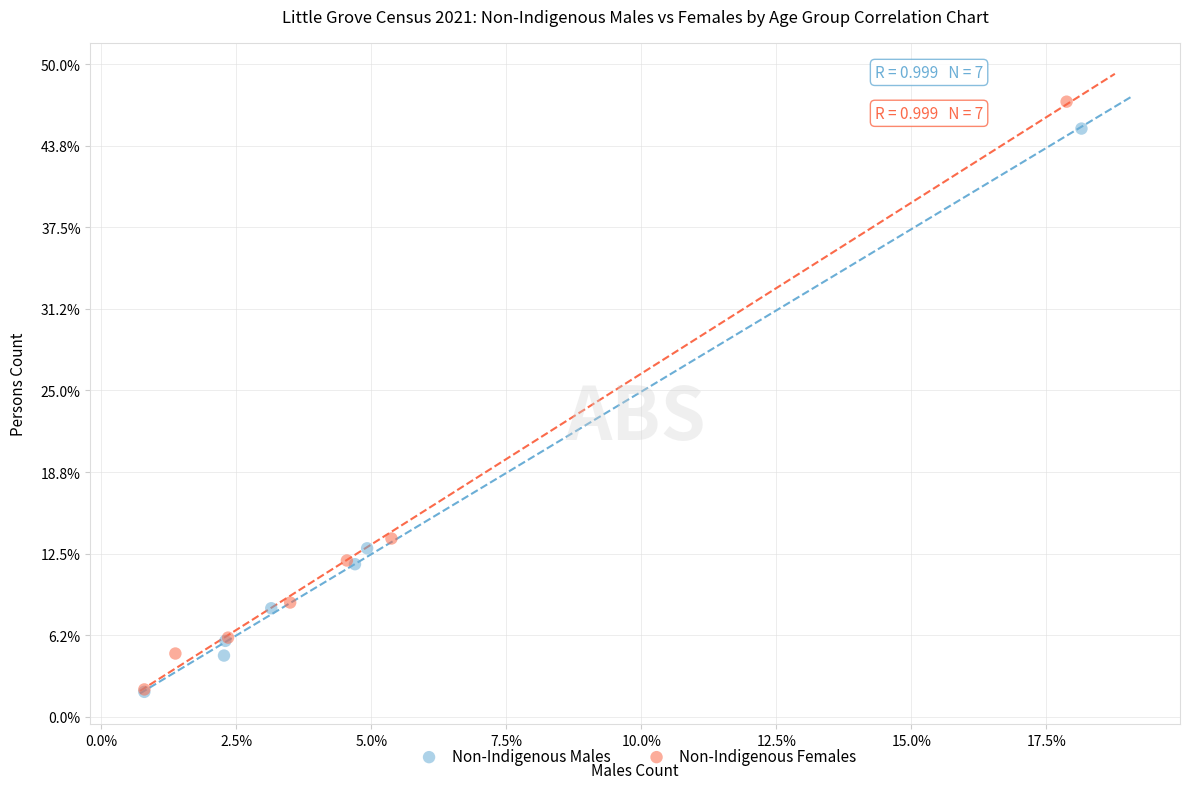

What are all the series names shown in the legend?

Non-Indigenous Males, Non-Indigenous Females